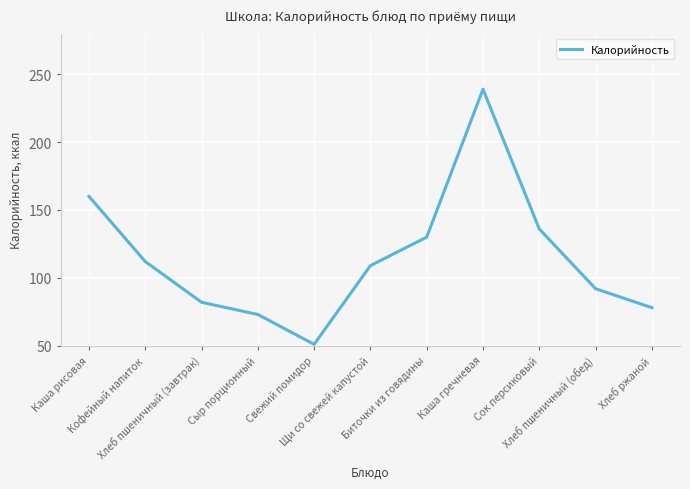

Count the number of data series in this chart.

1